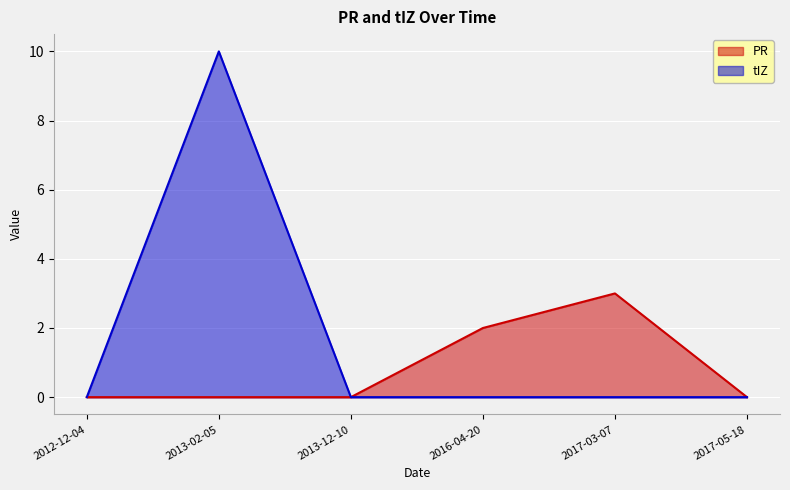

Reading right to left, what are all the values shown in this chart?

PR: 0	3	2	0	0	0
tIZ: 0	0	0	0	10	0